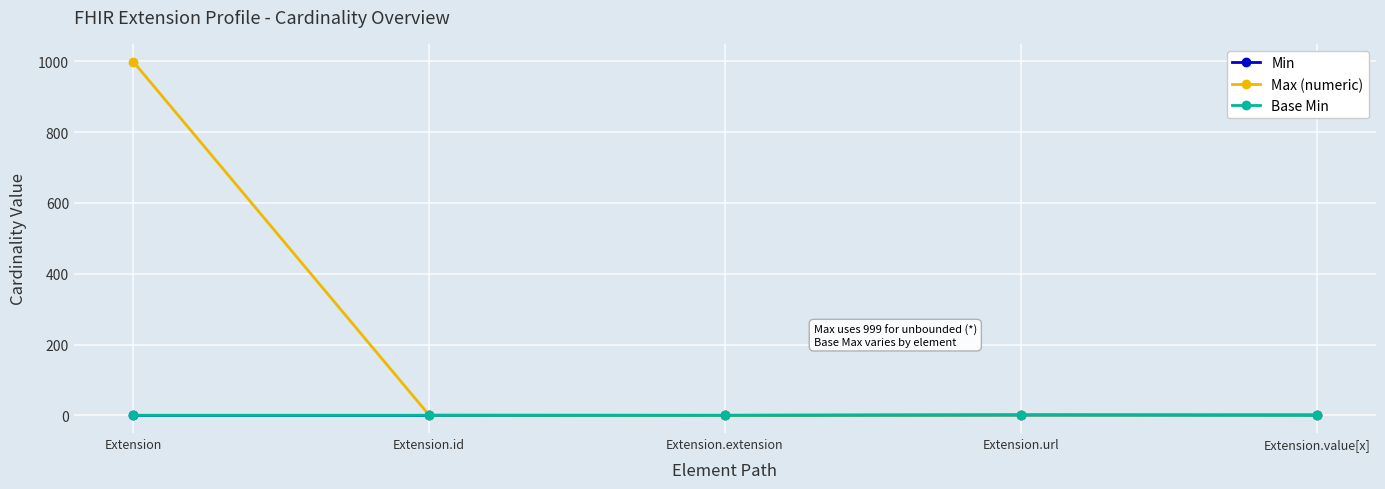

Which series has the widest spread of values?

Max (numeric)